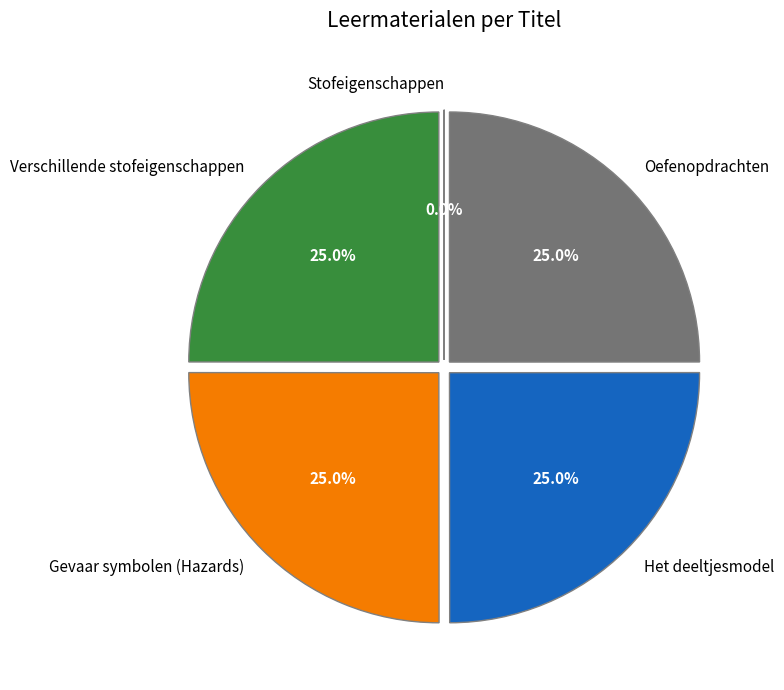

The Gevaar symbolen (Hazards) slice represents 15% of the pie. True or false?

False